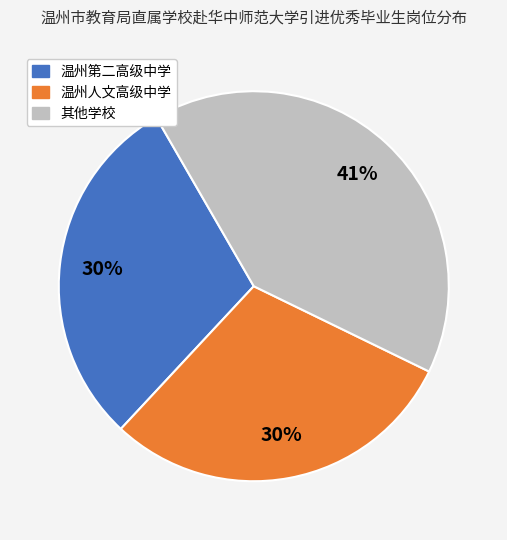

Count the number of slices in the pie.

3